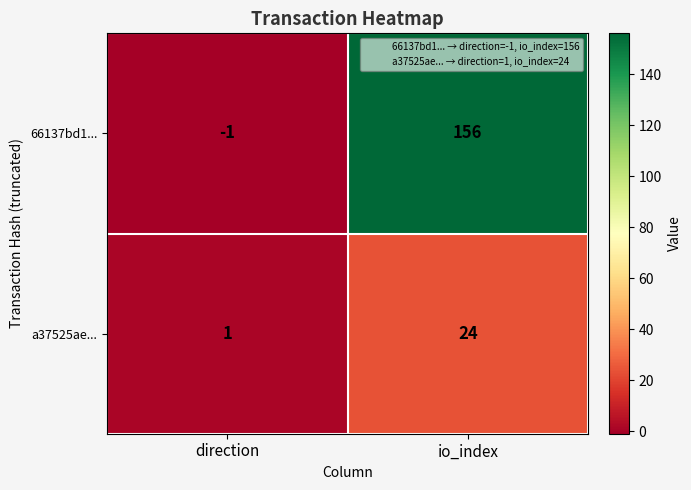

Reading left to right, transcribe all the data shown in this chart.

66137bd1...: -1	156
a37525ae...: 1	24